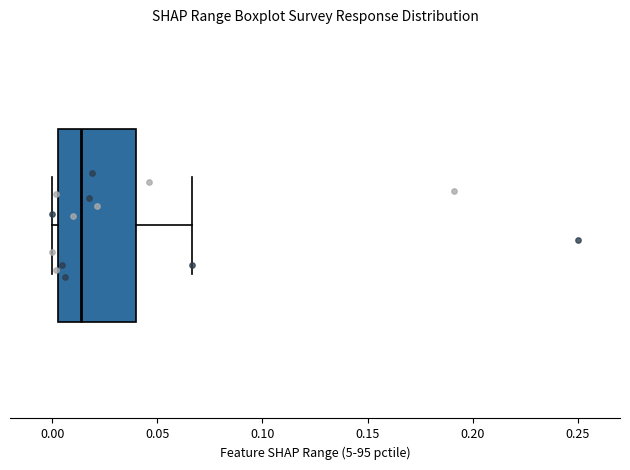

Read this box plot against the x-axis: the position of the median line, the range covered by the box, and the ends of both whiskers. The values are not printed on the chart, so give them approximately, as read against the axis.

median 0.015, box 0.005 to 0.040, whiskers 0.000 to 0.065